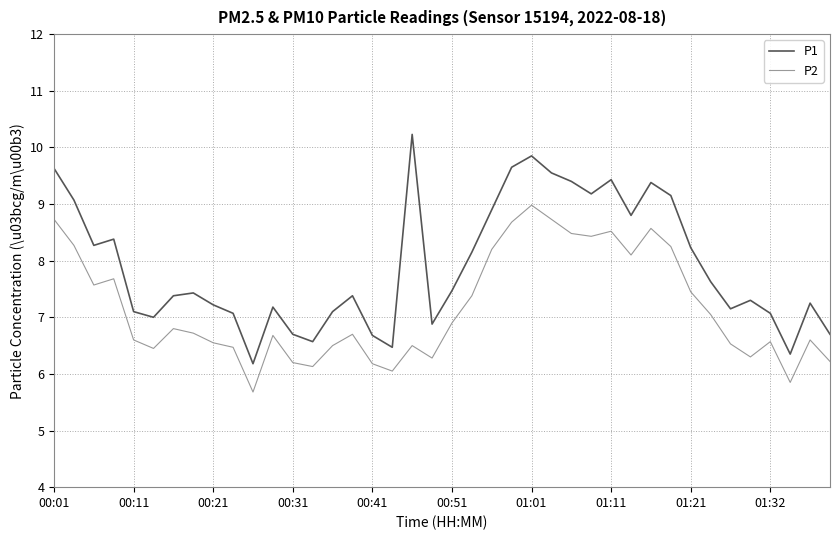

True or false: P2 and P1 intersect in this chart.

False